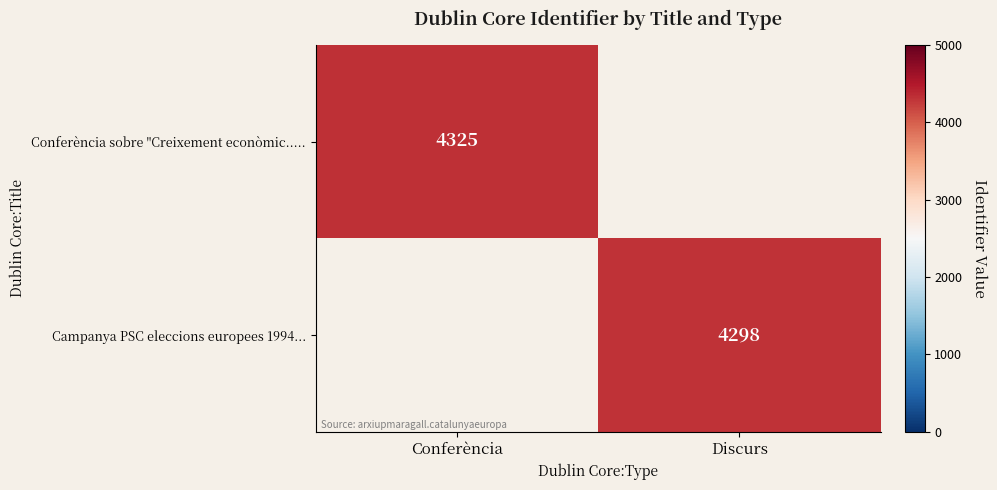

Is the value of Conferència sobre "Creixement econòmic..... at Conferència greater than the value of Campanya PSC eleccions europees 1994... at Discurs?

Yes